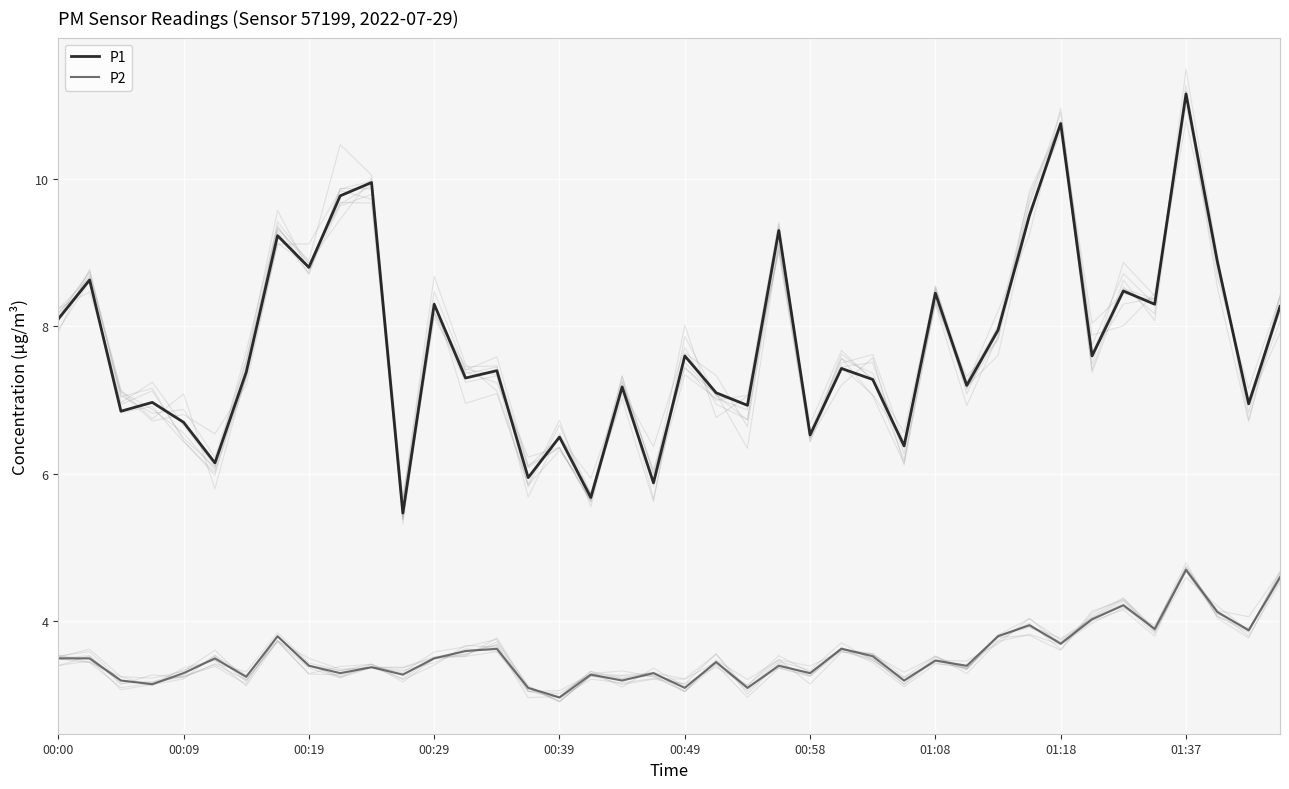

True or false: P1 and P2 cross at least once.

False